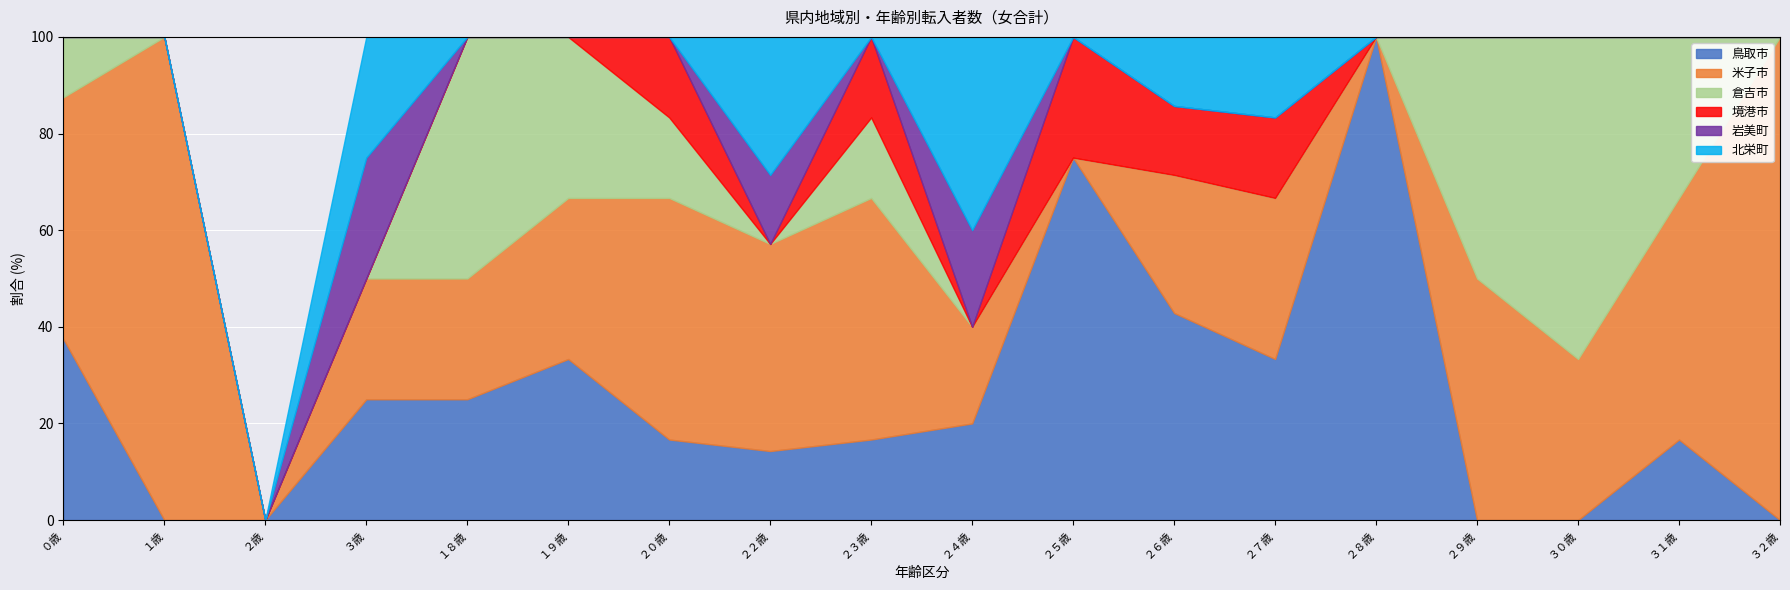

Which series changed the most between ０歳 and ２５歳?

米子市